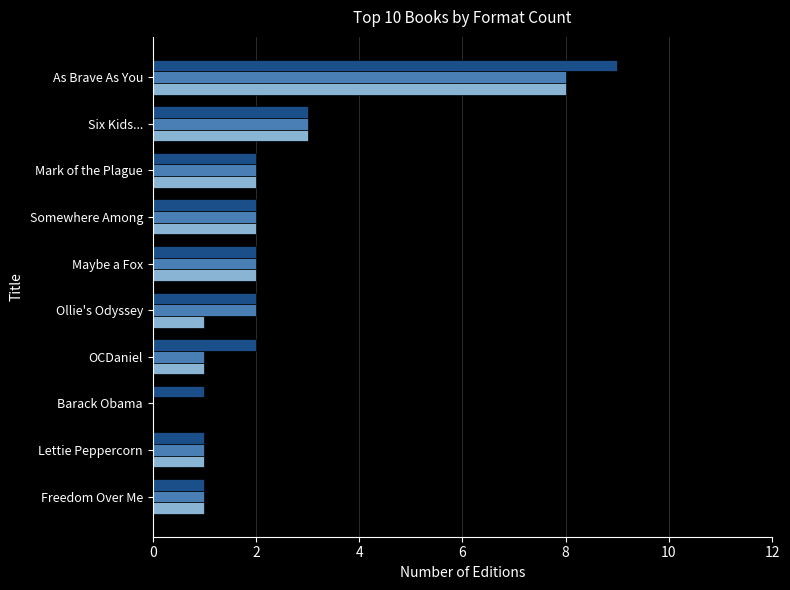

Which category has the highest value across all series?

As Brave As You